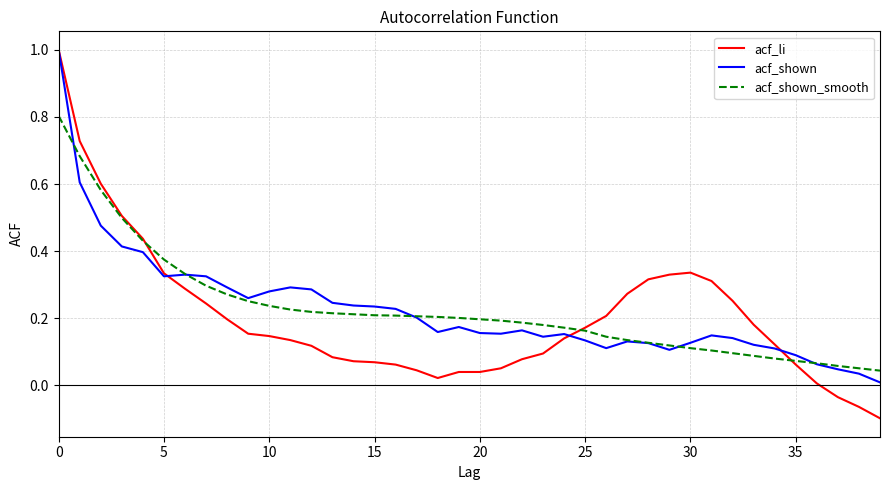

Which series has the largest range (max minus min)?

acf_li